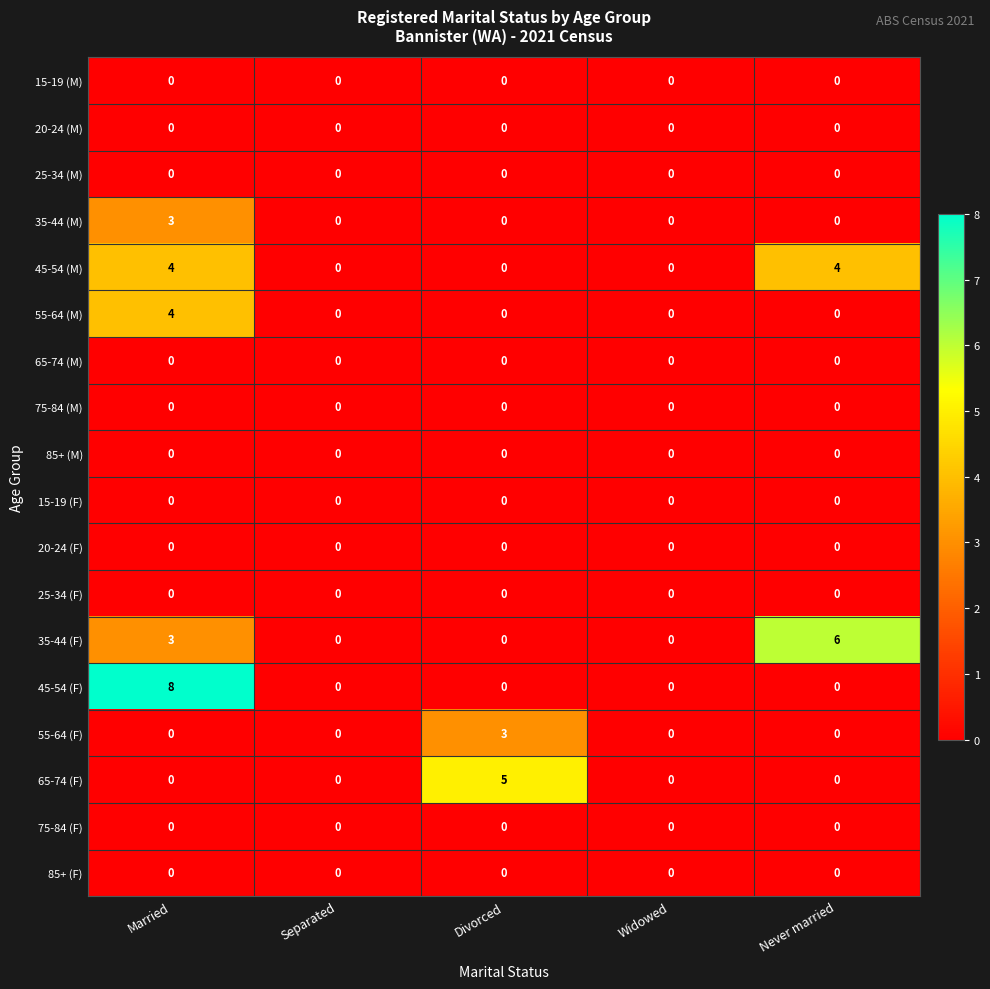

What is the greatest value displayed?

8